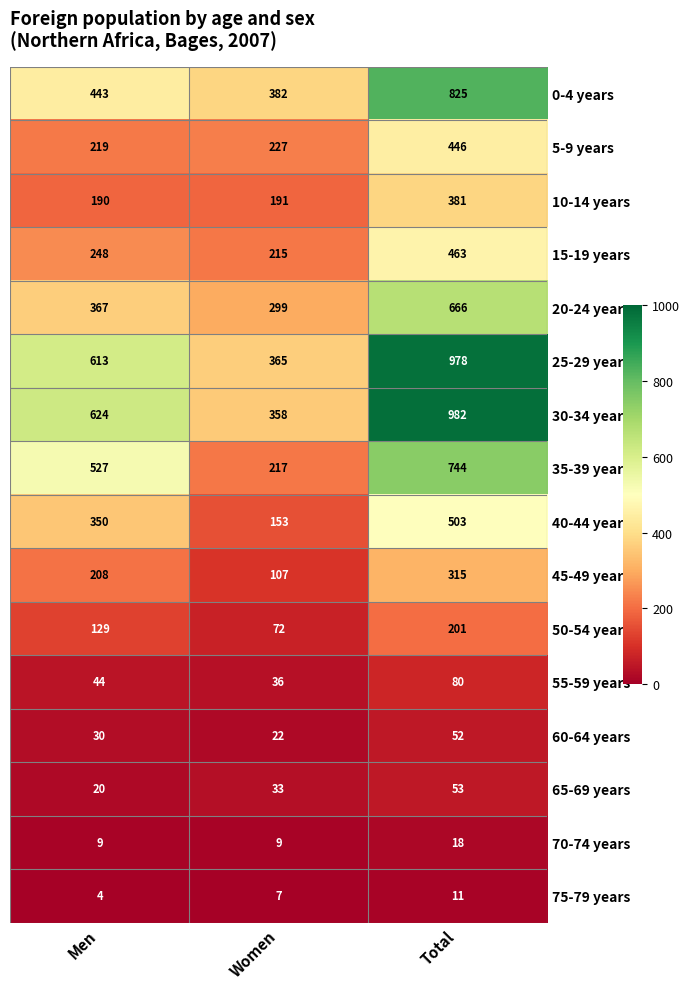

At which category is the sum across all series the highest?

Total